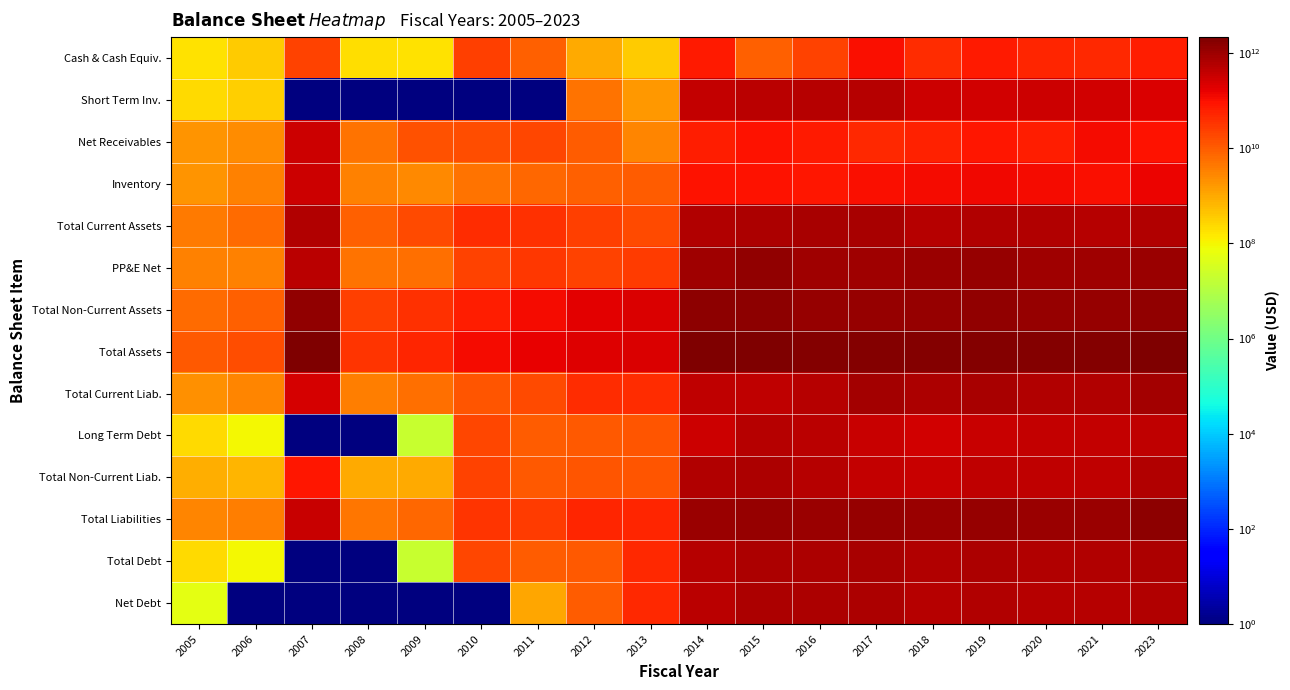

Reading right to left, extract all data points from this chart.

Cash & Cash Equiv.: 2023=69260000000	2021=48537000000	2020=50598000000	2019=72291000000	2018=42192000000	2017=97202000000	2016=20870000000	2015=8621000000	2014=76840600000	2013=361200000	2012=977400000	2011=8970200000	2010=23918400000	2009=177200000	2008=210300000	2007=21205000000	2006=372680000	2005=176780000
Short Term Inv.: 2023=228320000000	2021=281775000000	2020=327210000000	2019=292112000000	2018=315996000000	2017=524685000000	2016=566192000000	2015=496482000000	2014=377009500000	2013=1768700000	2012=5039600000	2011=1	2010=1	2009=1	2008=1	2007=1	2006=333400000	2005=238190000
Net Receivables: 2023=92440000000	2021=116182000000	2020=69139000000	2019=79749000000	2018=59878000000	2017=45608000000	2016=71502000000	2015=89089000000	2014=66678600000	2013=3068500000	2012=9606900000	2011=20046700000	2010=14836400000	2009=14013600000	2008=5314600000	2007=309950600000	2006=2474180000	2005=1827220000
Inventory: 2023=150120000000	2021=99509000000	2020=113362000000	2019=132706000000	2018=119884000000	2017=97266000000	2016=81261000000	2015=87715000000	2014=90337900000	2013=9609500000	2012=8751500000	2011=7437500000	2010=5025400000	2009=2641900000	2008=3118000000	2007=298515000000	2006=3320540000	2005=1896750000
Total Current Assets: 2023=605070000000	2021=562209000000	2020=582404000000	2019=599044000000	2018=566488000000	2017=791403000000	2016=754981000000	2015=701950000000	2014=635099200000	2013=16561400000	2012=24376200000	2011=36595800000	2010=44176200000	2009=16832700000	2008=8642900000	2007=629670600000	2006=6500800000	2005=4138940000
PP&E Net: 2023=1110410000000	2021=970723000000	2020=984793000000	2019=1123117000000	2018=1051607000000	2017=979573000000	2016=984019000000	2015=1338275000000	2014=909595200000	2013=26829900000	2012=22273400000	2011=31443000000	2010=22557000000	2009=5930300000	2008=4974800000	2007=479894200000	2006=3457440000	2005=3205260000
Total Non-Current Assets: 2023=1358490000000	2021=1208902000000	2020=1173001000000	2019=1331866000000	2018=1197941000000	2017=1127458000000	2016=1114273000000	2015=1459754000000	2014=1506336500000	2013=212330200000	2012=179635100000	2011=119441000000	2010=68205500000	2009=37182200000	2008=25484800000	2007=1325284500000	2006=8814580000	2005=6457440000
Total Assets: 2023=1963560000000	2021=1771111000000	2020=1755405000000	2019=1930910000000	2018=1764429000000	2017=1918861000000	2016=1869254000000	2015=2161704000000	2014=2141435700000	2013=228891600000	2012=204011300000	2011=156036800000	2010=112381700000	2009=54014900000	2008=34127700000	2007=1954955100000	2006=15315380000	2005=10596380000
Total Current Liab.: 2023=880260000000	2021=589013000000	2020=631131000000	2019=764962000000	2018=671118000000	2017=824102000000	2016=541744000000	2015=433521000000	2014=440089800000	2013=42033500000	2012=40468800000	2011=17255900000	2010=12415900000	2009=5840300000	2008=3763000000	2007=261691300000	2006=2994110000	2005=2094120000
Long Term Debt: 2023=436200000000	2021=381225000000	2020=369277000000	2019=347209000000	2018=267888000000	2017=332654000000	2016=493784000000	2015=517852000000	2014=314255900000	2013=11791600000	2012=11162300000	2011=9994500000	2010=19605600000	2009=19100000	2008=1	2007=1	2006=98280000	2005=232630000
Total Non-Current Liab.: 2023=589030000000	2021=448049000000	2020=442379000000	2019=434002000000	2018=340381000000	2017=380971000000	2016=551252000000	2015=699575000000	2014=633284800000	2013=12104100000	2012=12360400000	2011=10676600000	2010=20788700000	2009=1017200000	2008=930200000	2007=84164600000	2006=702280000	2005=830570000
Total Liabilities: 2023=1469290000000	2021=1037062000000	2020=1073510000000	2019=1198964000000	2018=1011499000000	2017=1205073000000	2016=1092996000000	2015=1133096000000	2014=1073374600000	2013=54137600000	2012=52829200000	2011=27932500000	2010=33204600000	2009=6857500000	2008=4693200000	2007=345855900000	2006=3696390000	2005=2924690000
Total Debt: 2023=666280000000	2021=575633000000	2020=586074000000	2019=662262000000	2018=581588000000	2017=745780000000	2016=676112000000	2015=679085000000	2014=570277300000	2013=45091500000	2012=11162300000	2011=9994500000	2010=19605600000	2009=19100000	2008=1	2007=1	2006=98280000	2005=232630000
Net Debt: 2023=597020000000	2021=527096000000	2020=535476000000	2019=589971000000	2018=539396000000	2017=648578000000	2016=655242000000	2015=670464000000	2014=493436700000	2013=44730300000	2012=10184900000	2011=1024300000	2010=1	2009=1	2008=1	2007=1	2006=1	2005=55850000